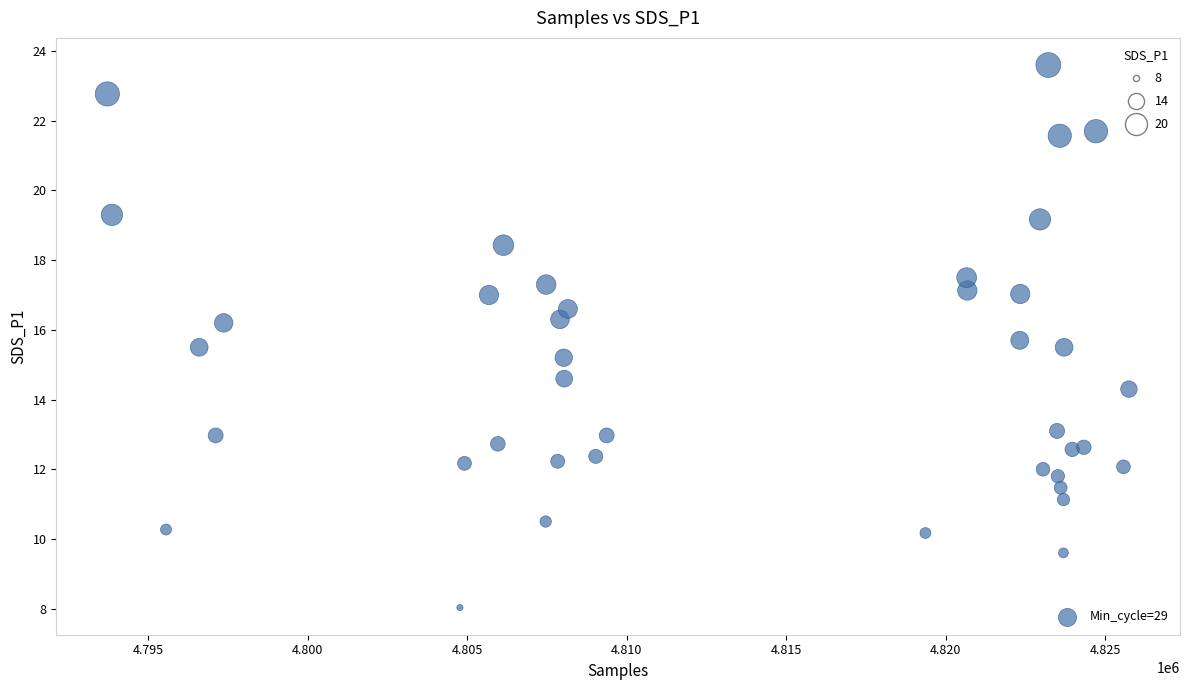

What Y value in the scatter plot is closest to 15?

15.2